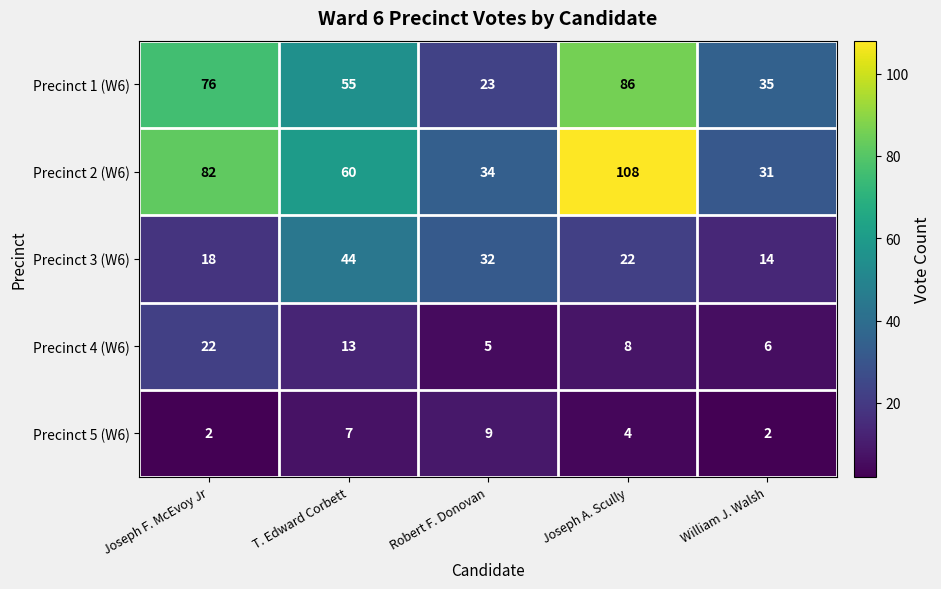

At how many categories does at least one series exceed 90?

1